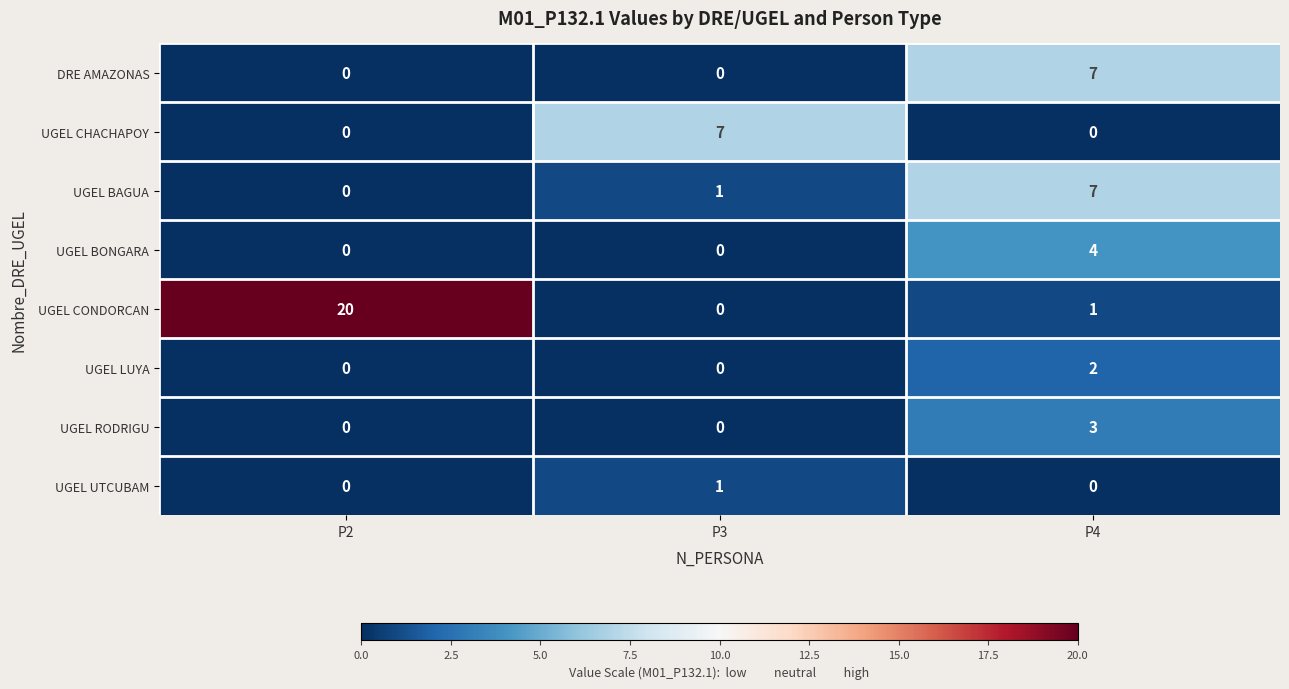

What is the spread (max minus min) of values at P2?

20